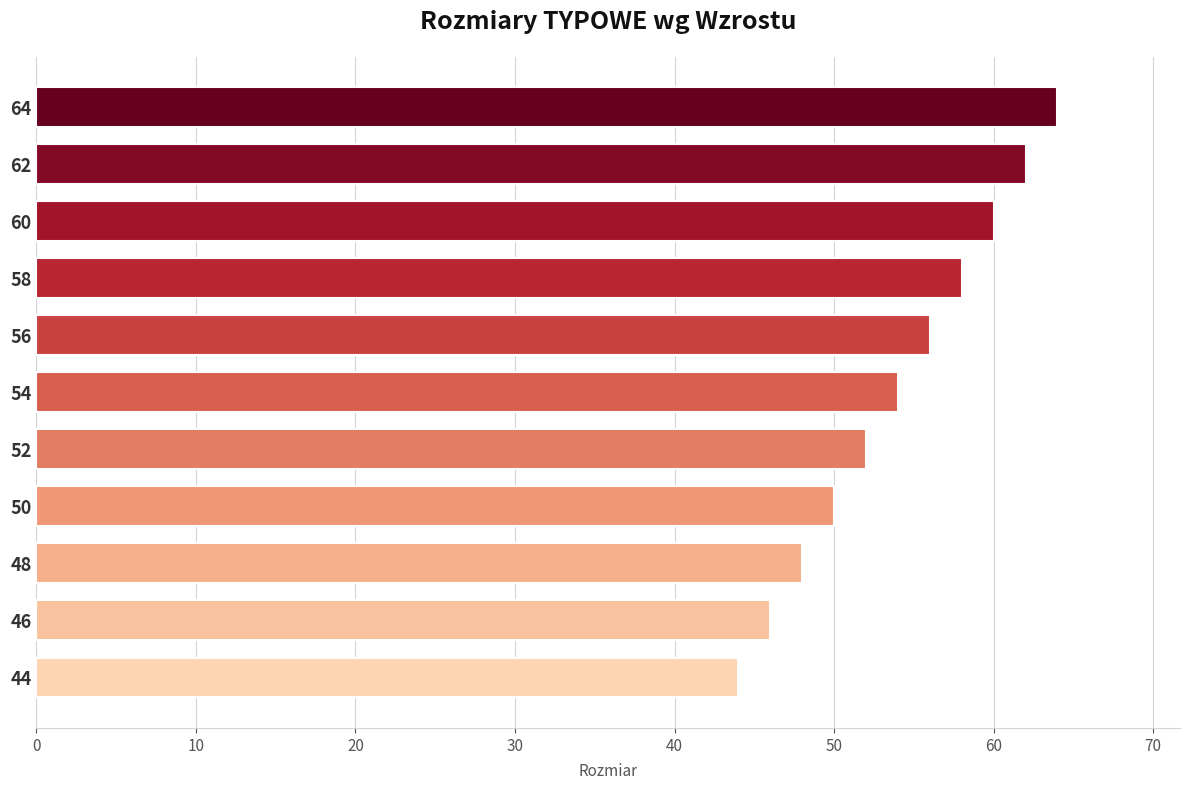

True or false: the data shows 54 at 54.

True